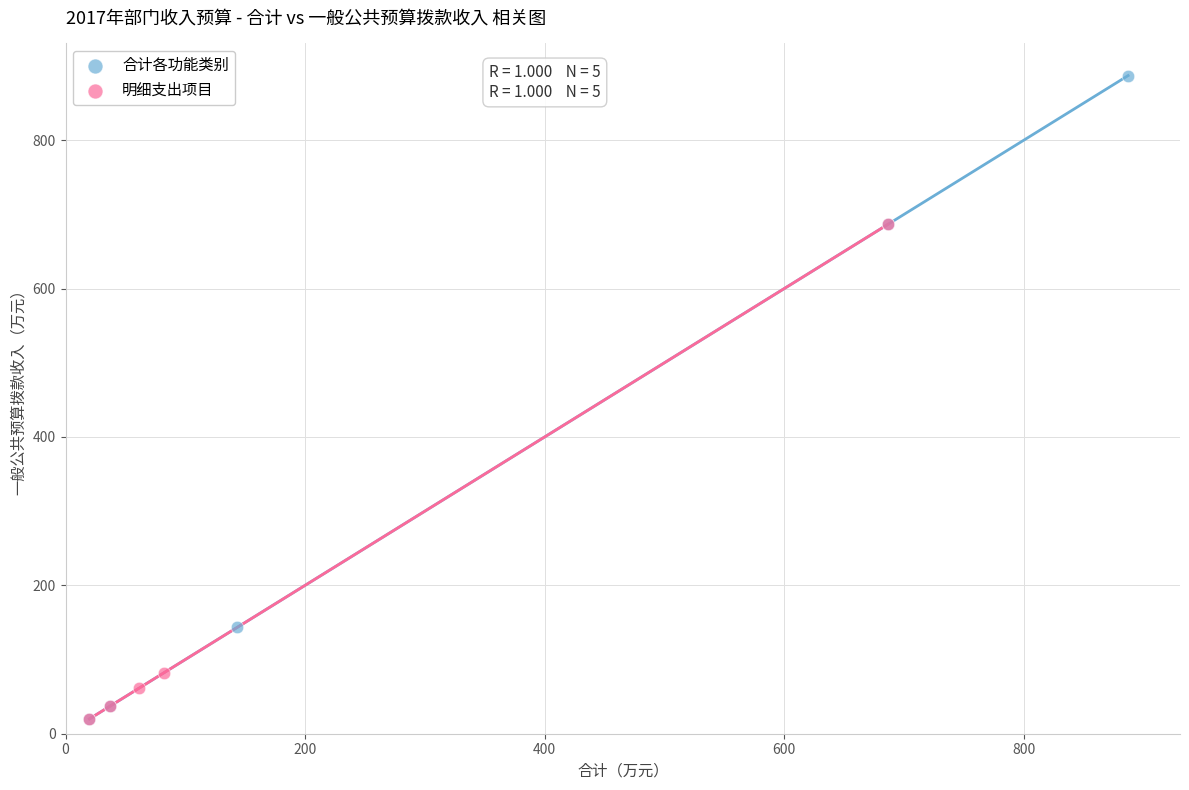

Which series has the widest spread of Y values?

合计各功能类别